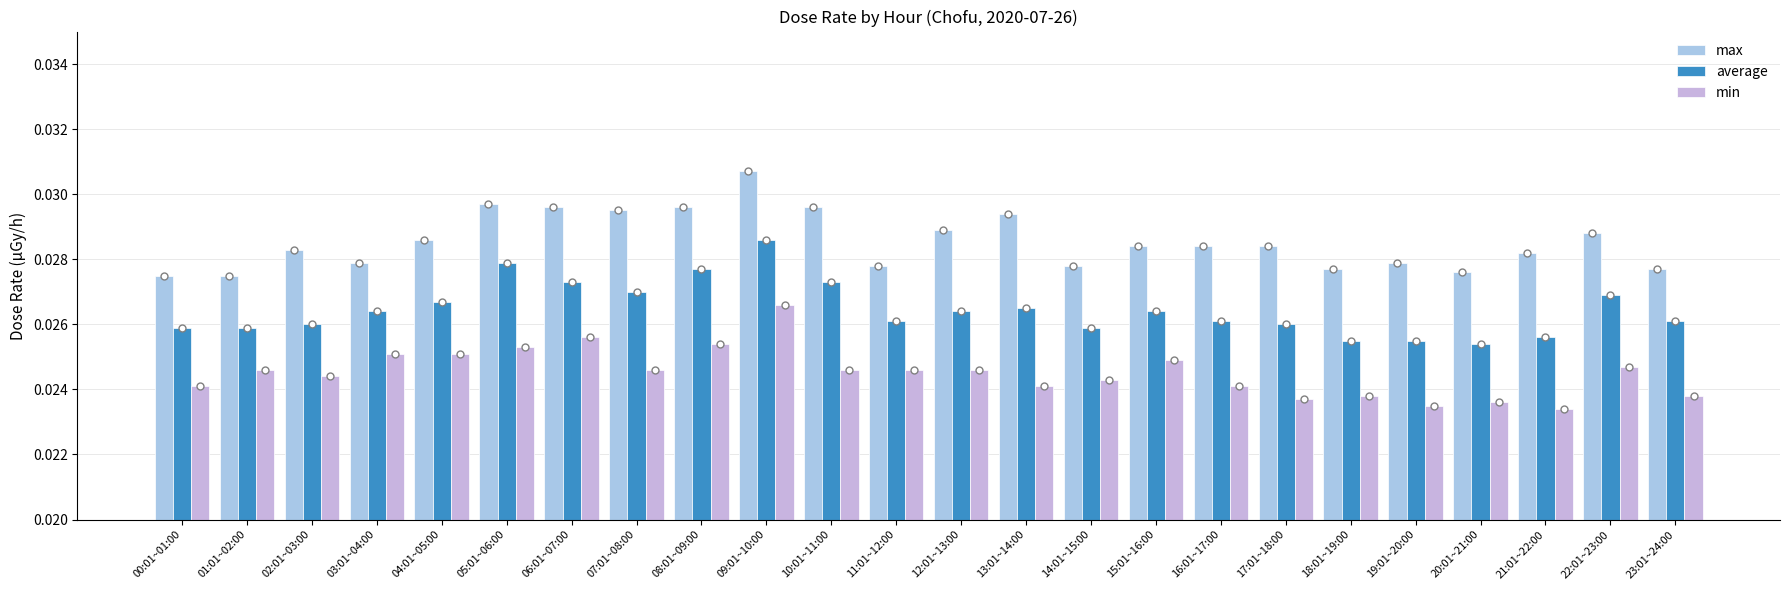

Which series contains the highest Y value?

max